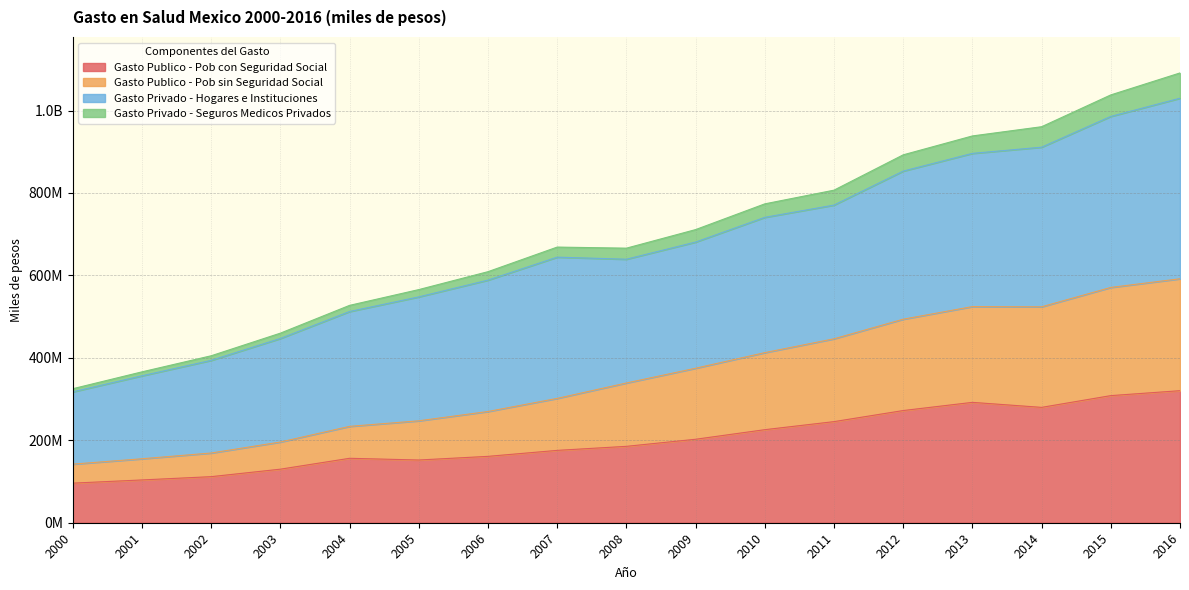

True or false: Gasto Publico - Pob con Seguridad Social has more than 1 interior local peaks.

True